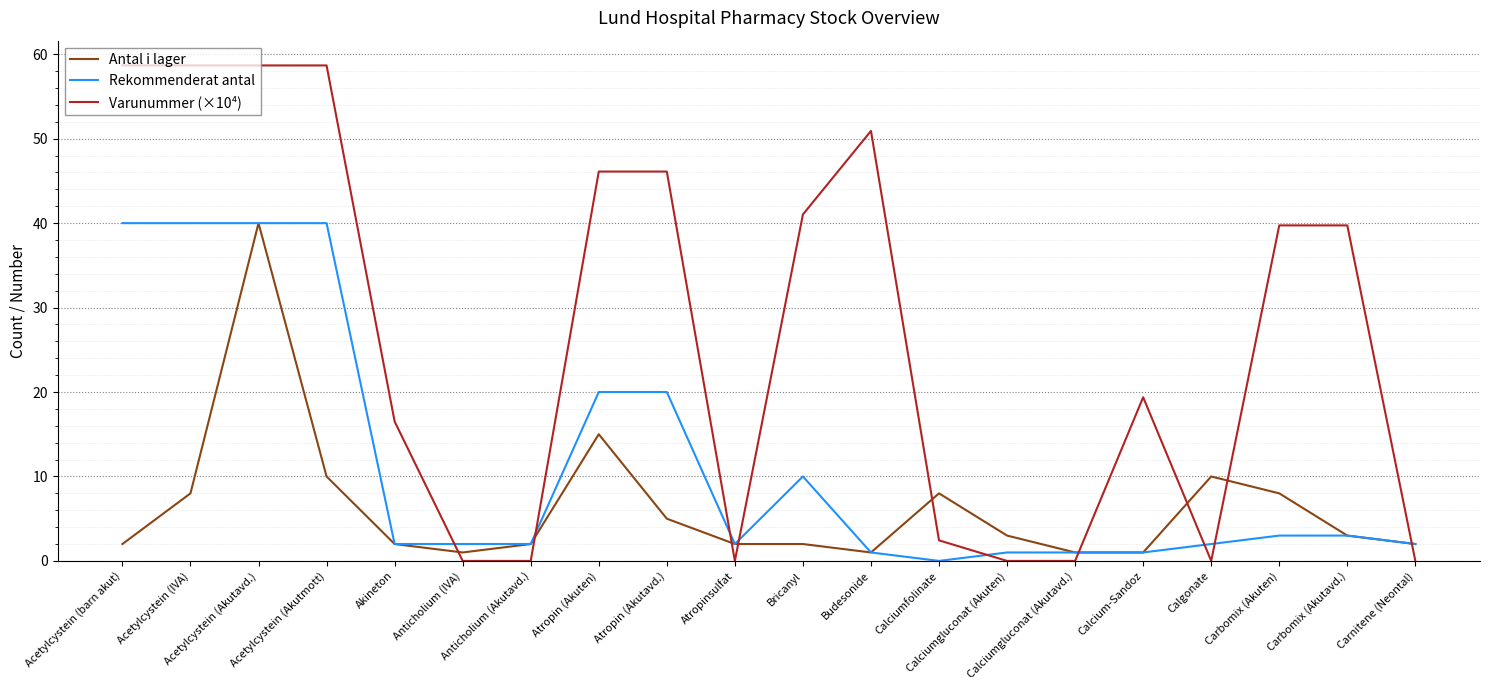

The Varunummer (×10⁴) series shows 33.0 at Carnitene (Neontal). True or false?

False